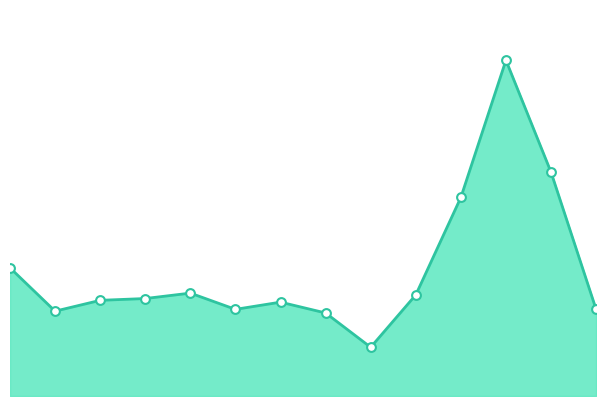

Is this an area chart (filled region under the line)?

Yes